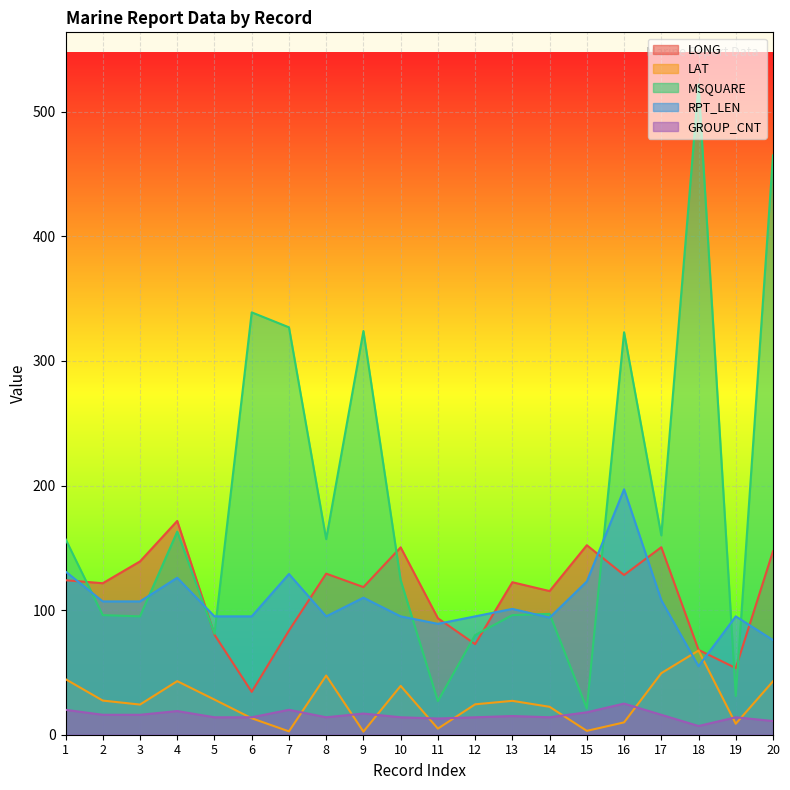

What is the maximum value shown in the chart?

522.0